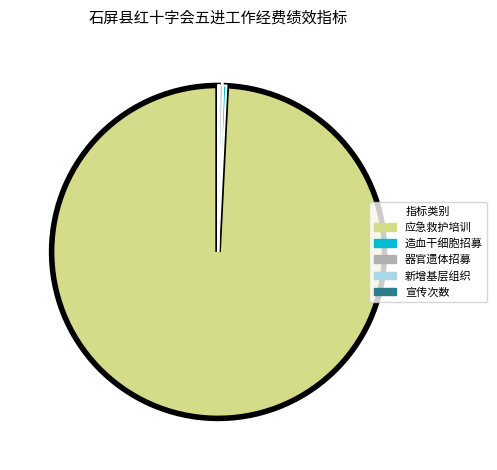

Is there a majority slice in this chart?

Yes